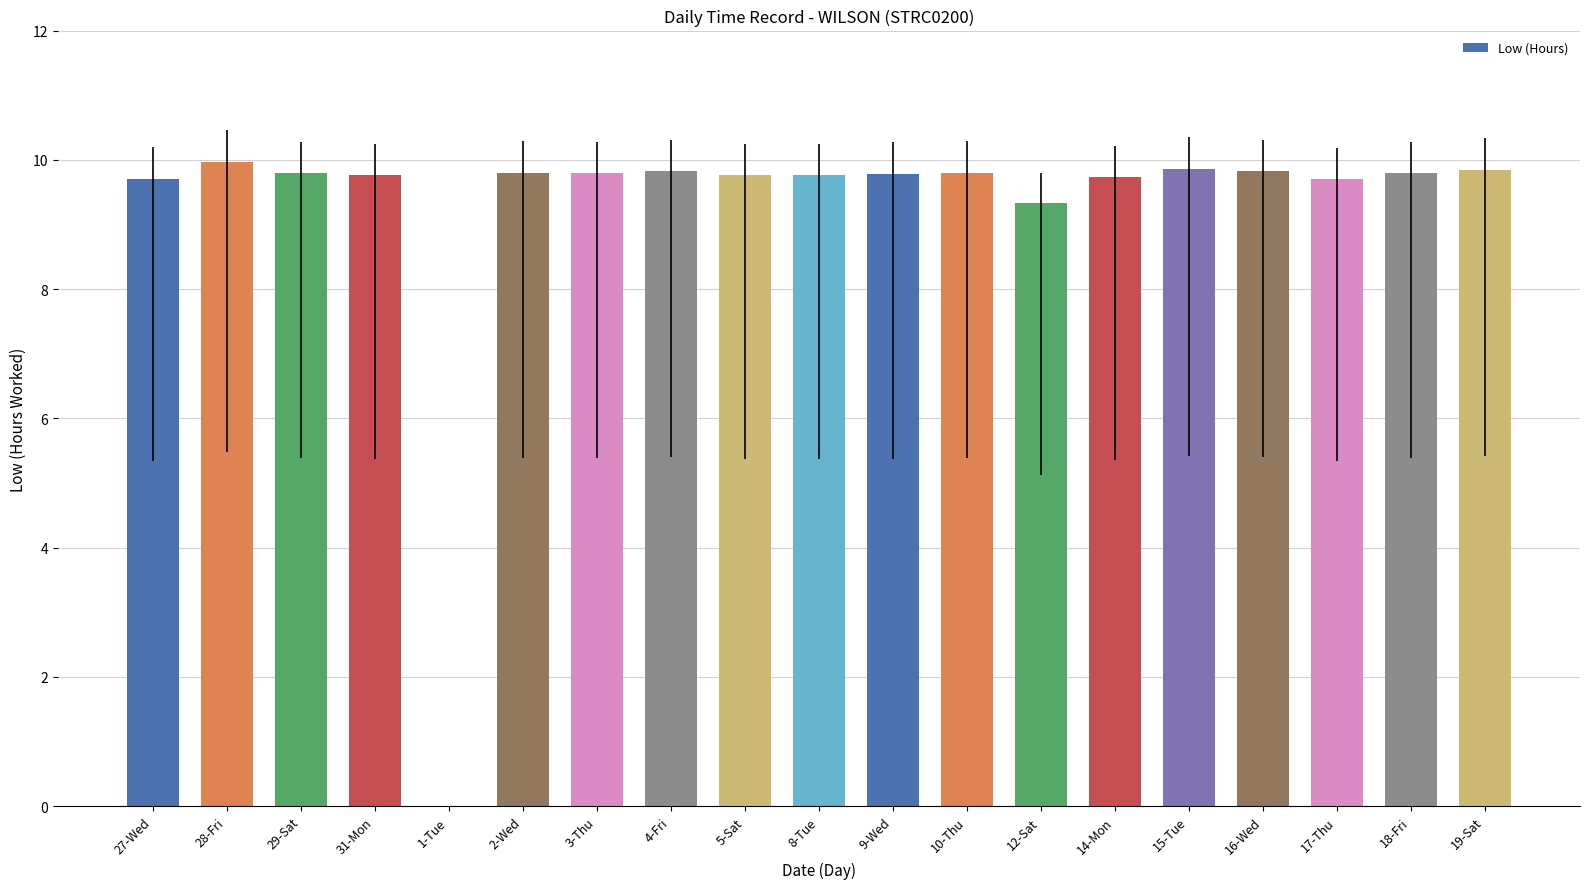

Which category has the highest value across all series?

28-Fri